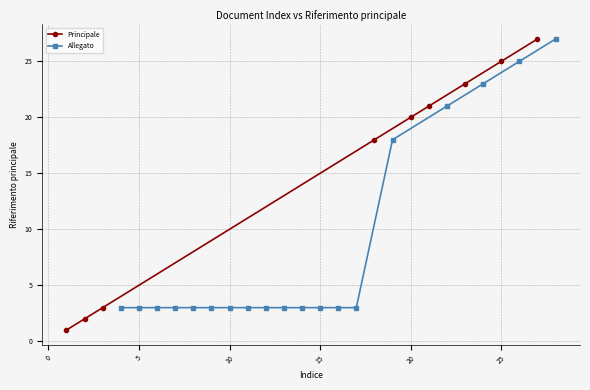

What is the difference between the maximum and second lowest values?

25